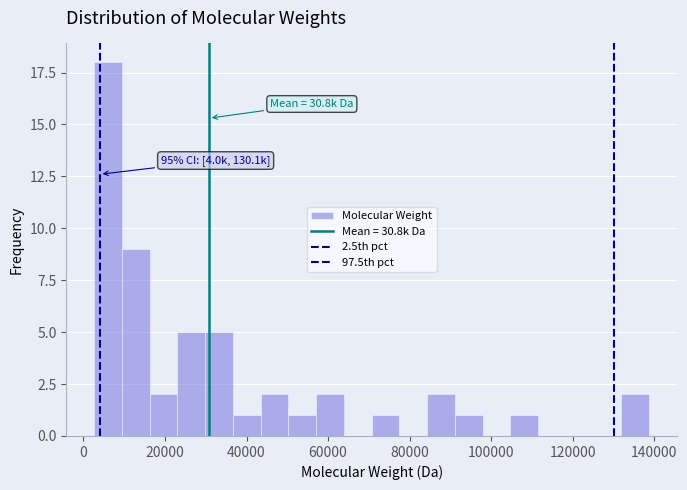

Read against the x-axis, roughly where is the centre of the tallest bar?

6000